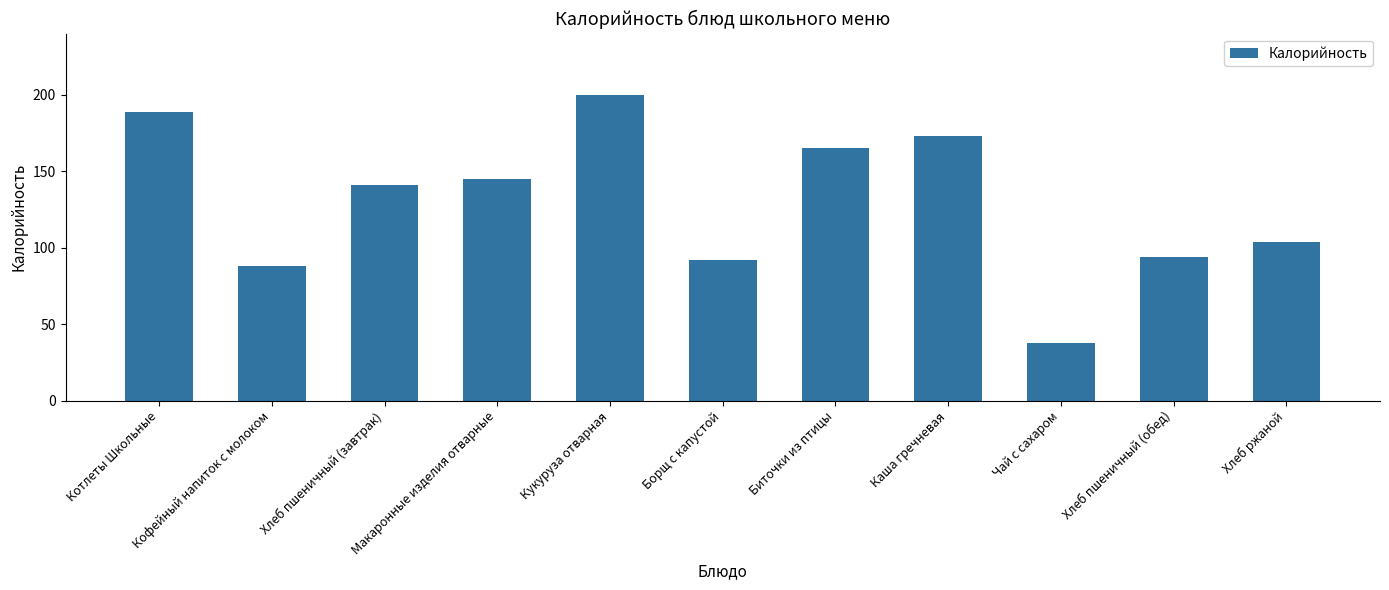

List the labels in order of value, smallest first.

Чай с сахаром, Кофейный напиток с молоком, Борщ с капустой, Хлеб пшеничный (обед), Хлеб ржаной, Хлеб пшеничный (завтрак), Макаронные изделия отварные, Биточки из птицы, Каша гречневая, Котлеты Школьные, Кукуруза отварная